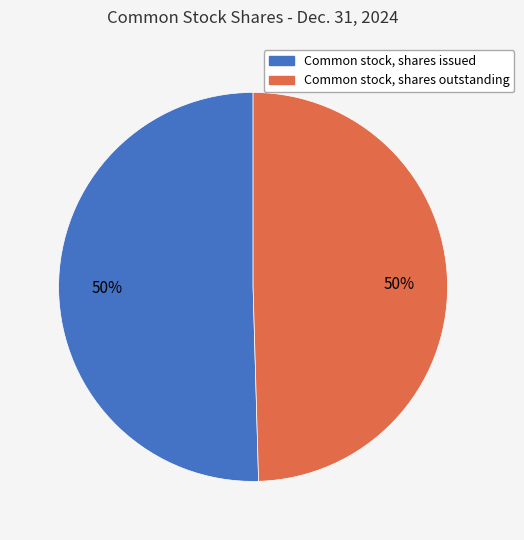

The Common stock, shares issued slice represents 50% of the pie. True or false?

True